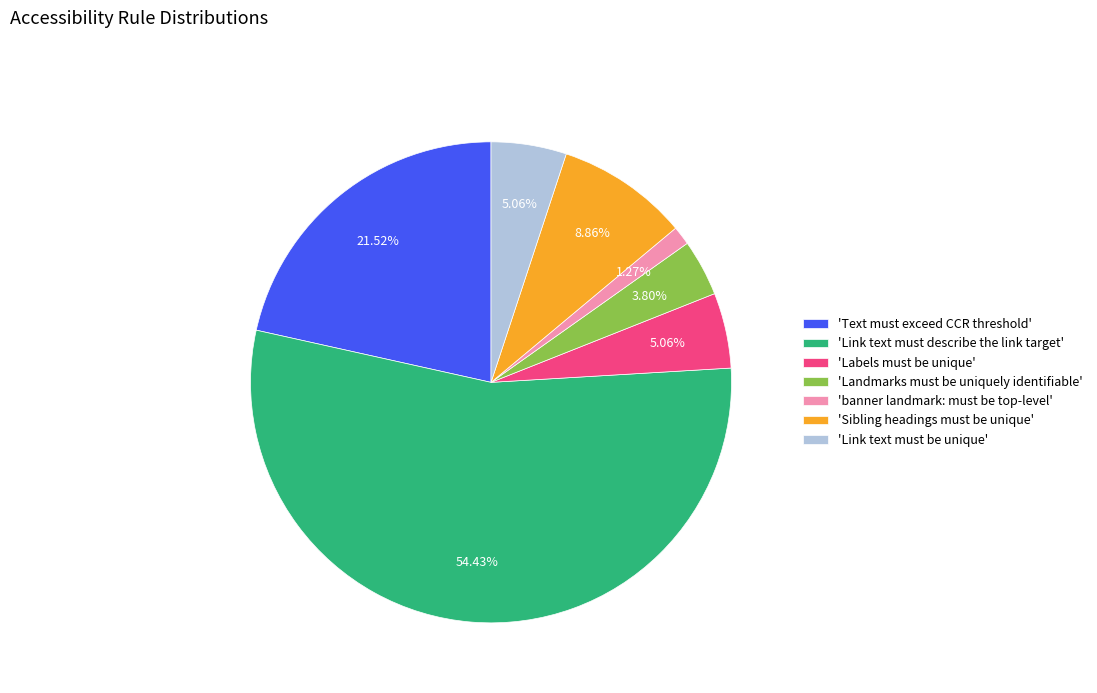

Is there a majority slice in this chart?

Yes